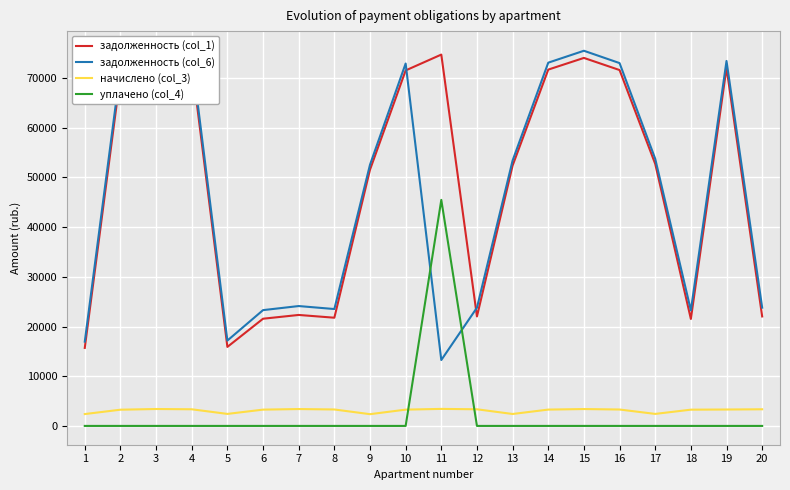

Rank the series by their maximum value, from highest to lowest.

задолженность (col_6), задолженность (col_1), уплачено (col_4), начислено (col_3)